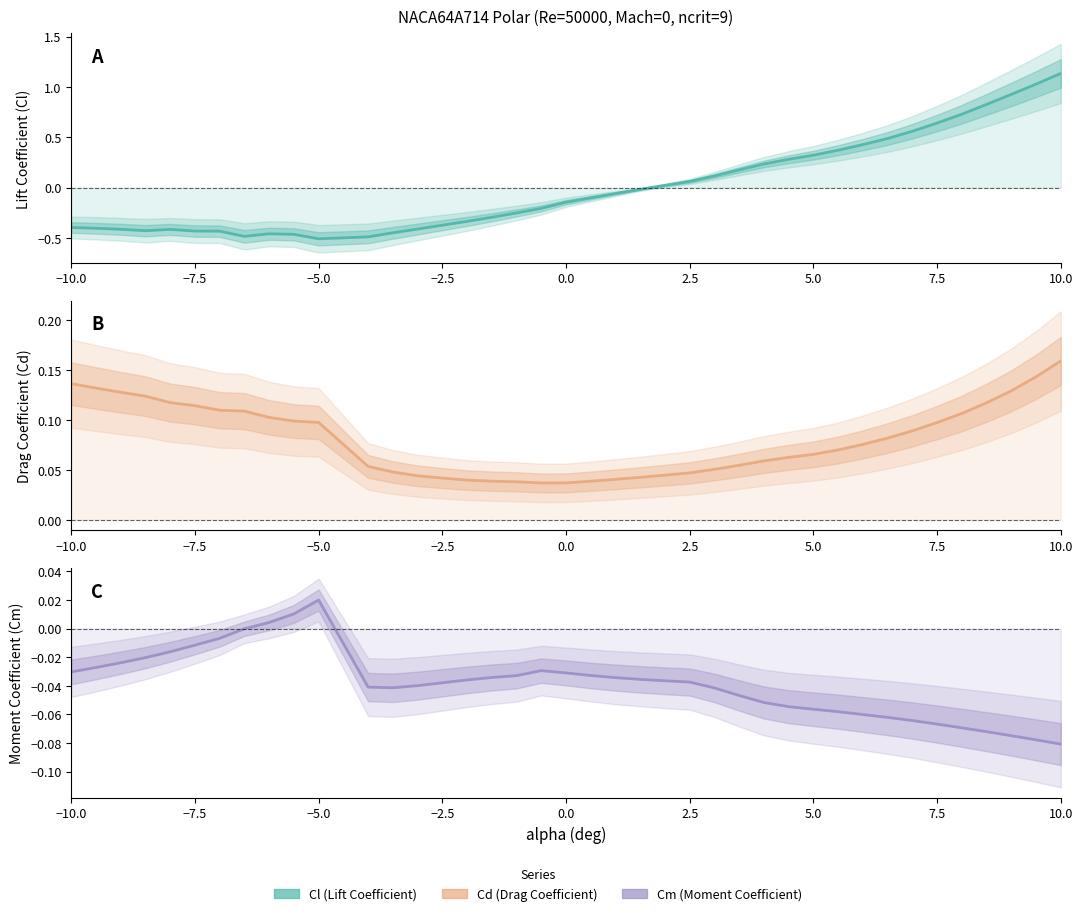

What is the lowest value of the Cm series?

-0.1